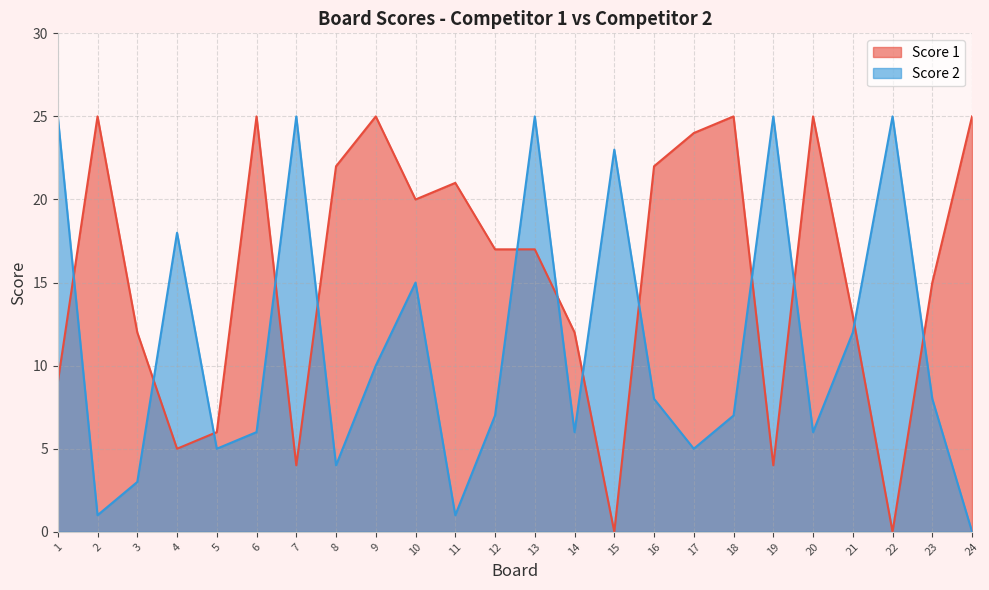

How many interior local valleys does the Score 2 series have?

7